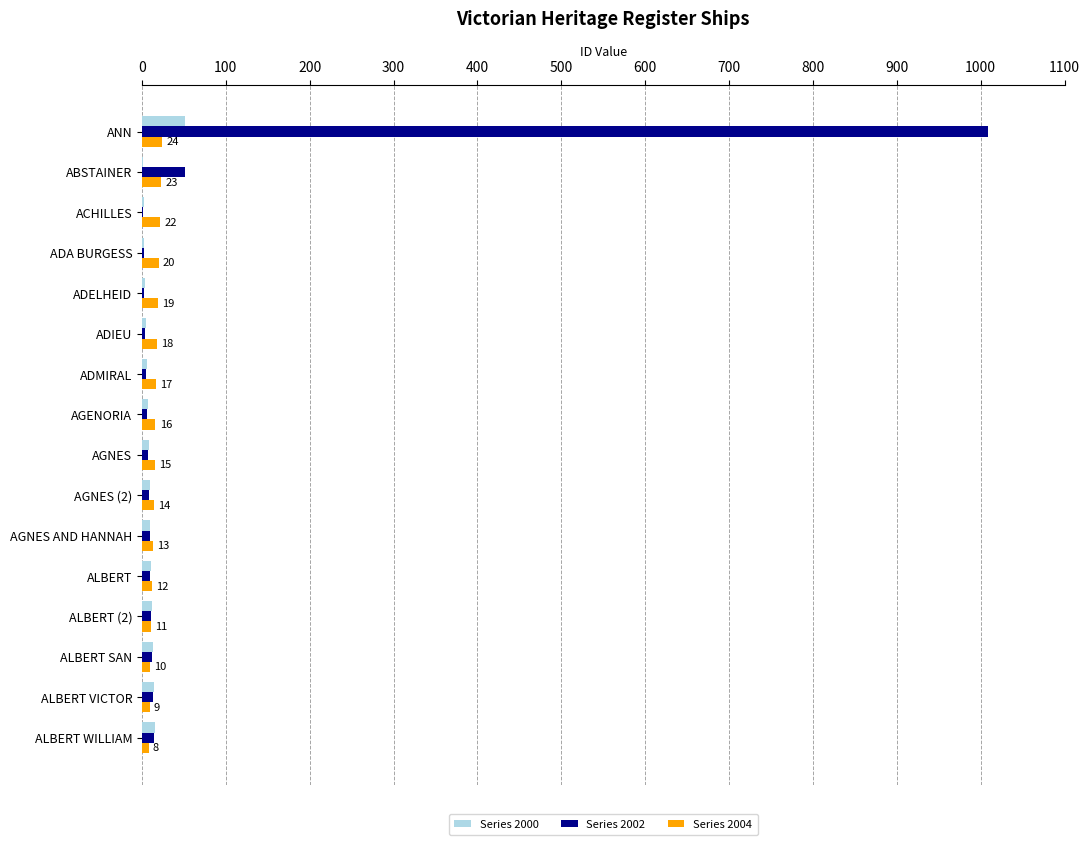

What is the sum of all Series 2002 values?

1165